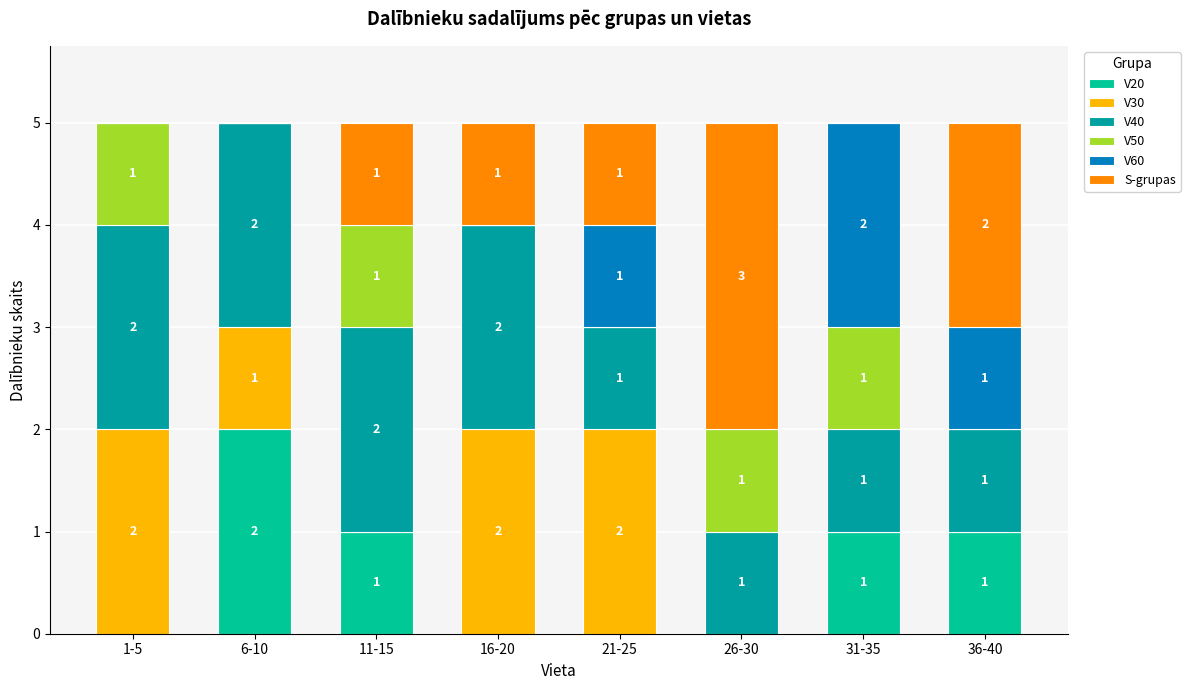

Reading left to right, list the values for the V20 series.

1-5=0	6-10=2	11-15=1	16-20=0	21-25=0	26-30=0	31-35=1	36-40=1